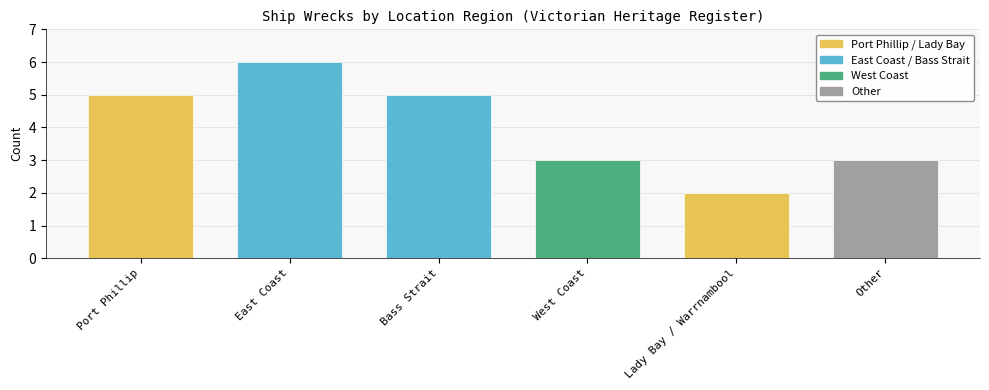

List the labels in order of value, smallest first.

Lady Bay / Warrnambool, West Coast, Other, Port Phillip, Bass Strait, East Coast